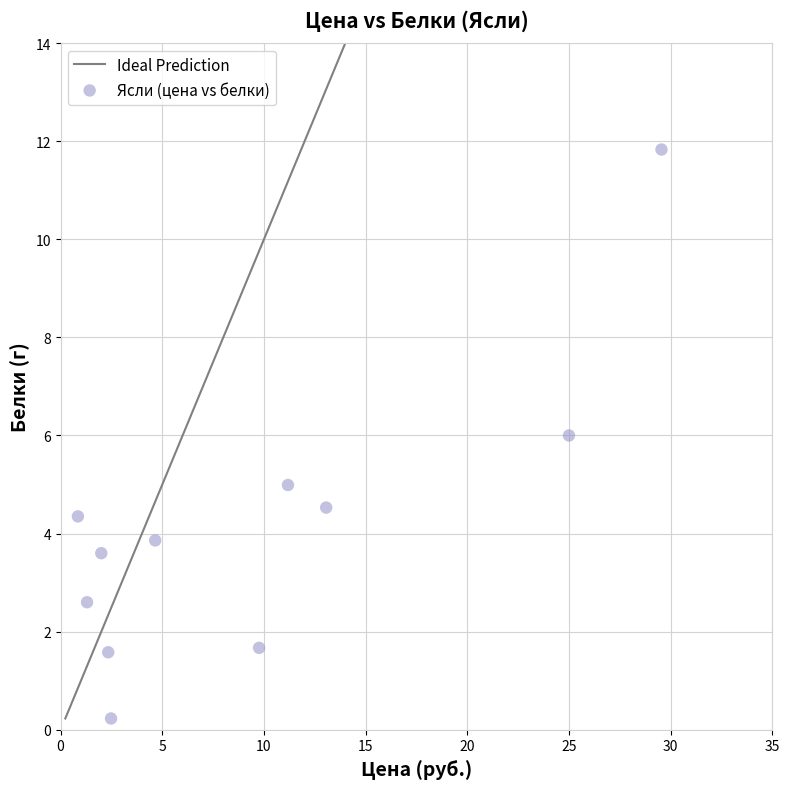

What is the range of X values (max minus min)?

28.7